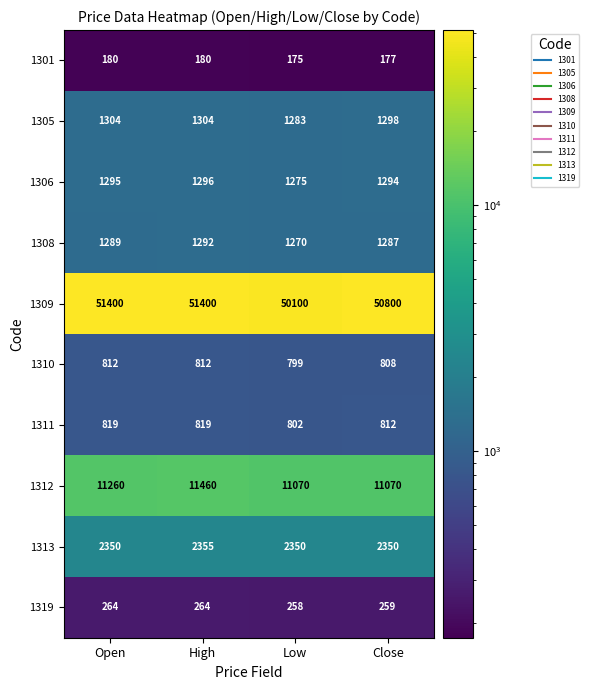

What is the minimum value shown in the chart?

175